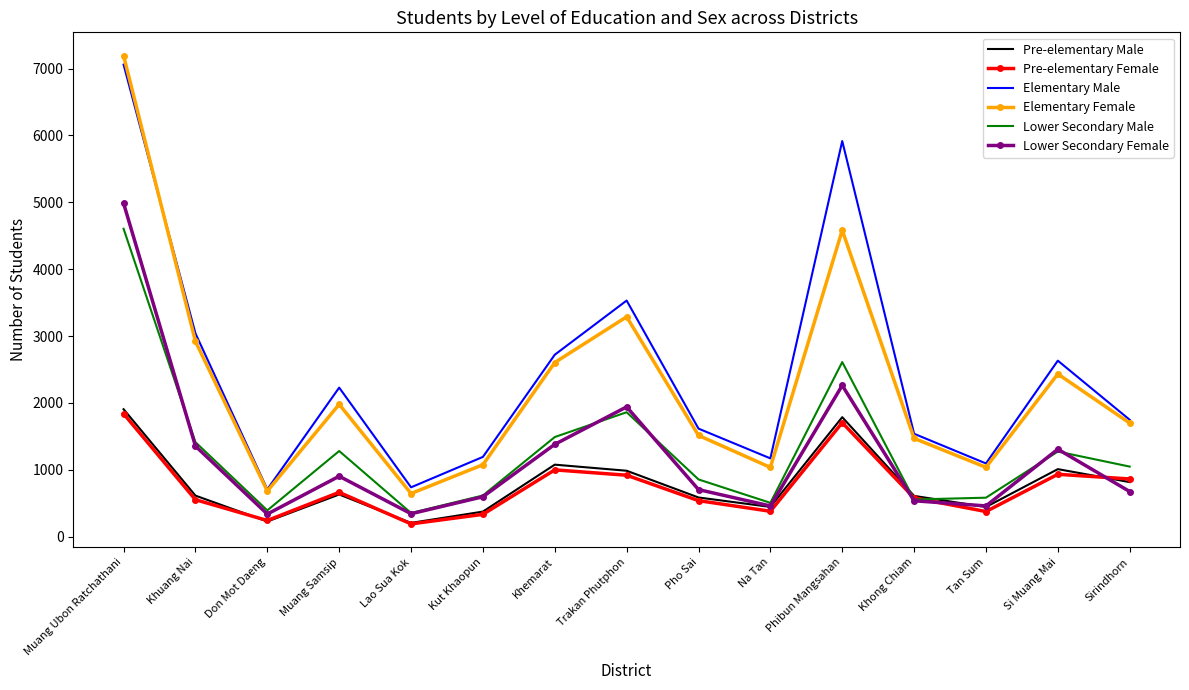

True or false: Elementary Male and Pre-elementary Female intersect in this chart.

False